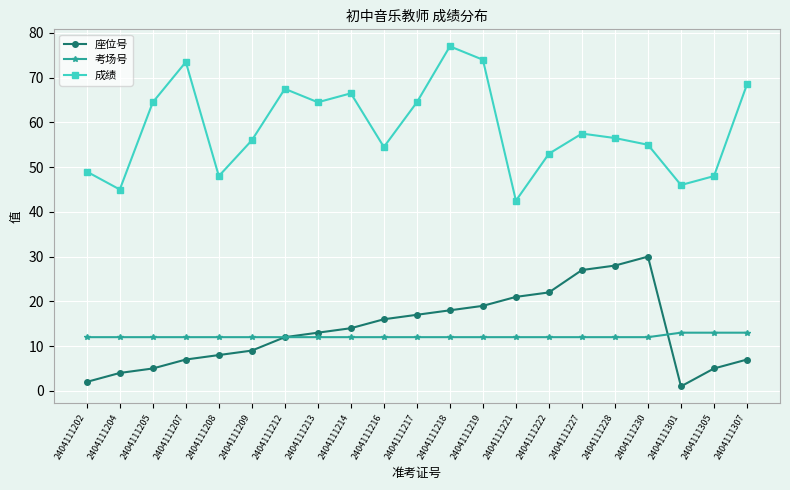

What is the difference between the highest and lowest values at 2404111212?

55.5